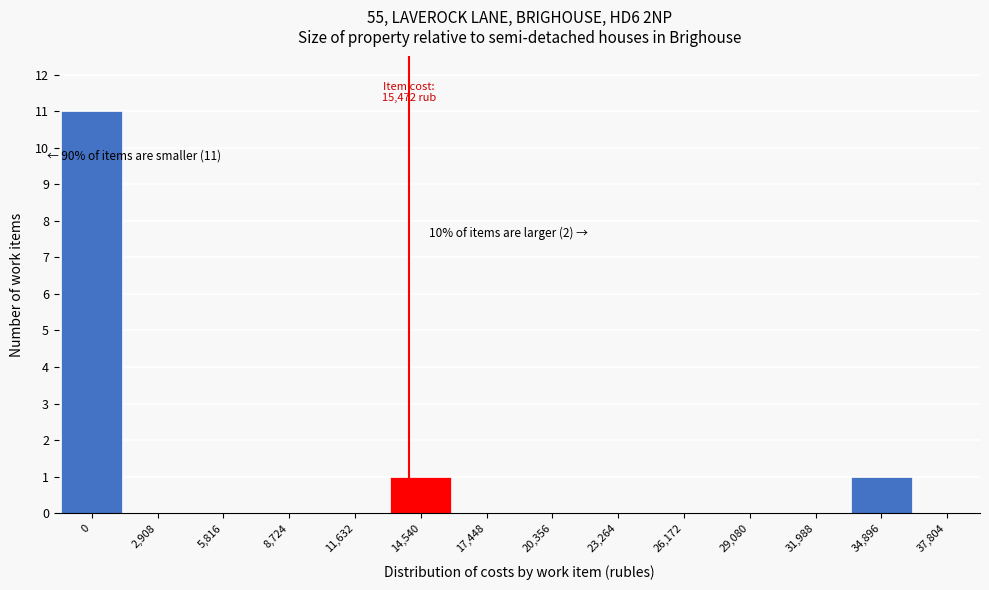

Reading left to right, transcribe all the data shown in this chart.

0=11	2,908=0	5,816=0	8,724=0	11,632=0	14,540=1	17,448=0	20,356=0	23,264=0	26,172=0	29,080=0	31,988=0	34,896=1	37,804=0